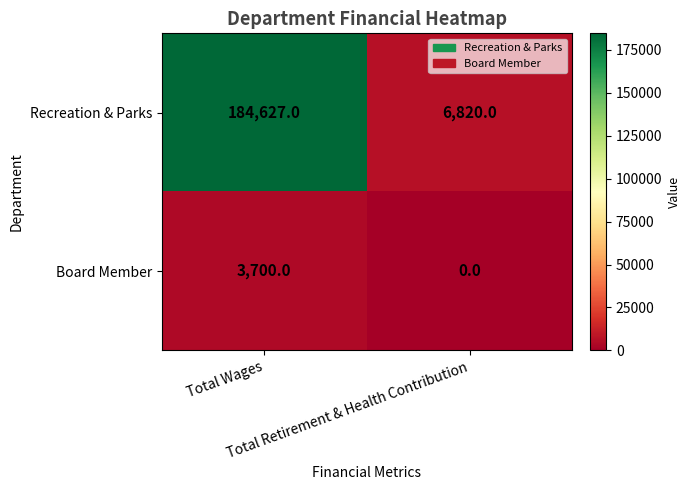

What is the maximum value shown in the chart?

184627